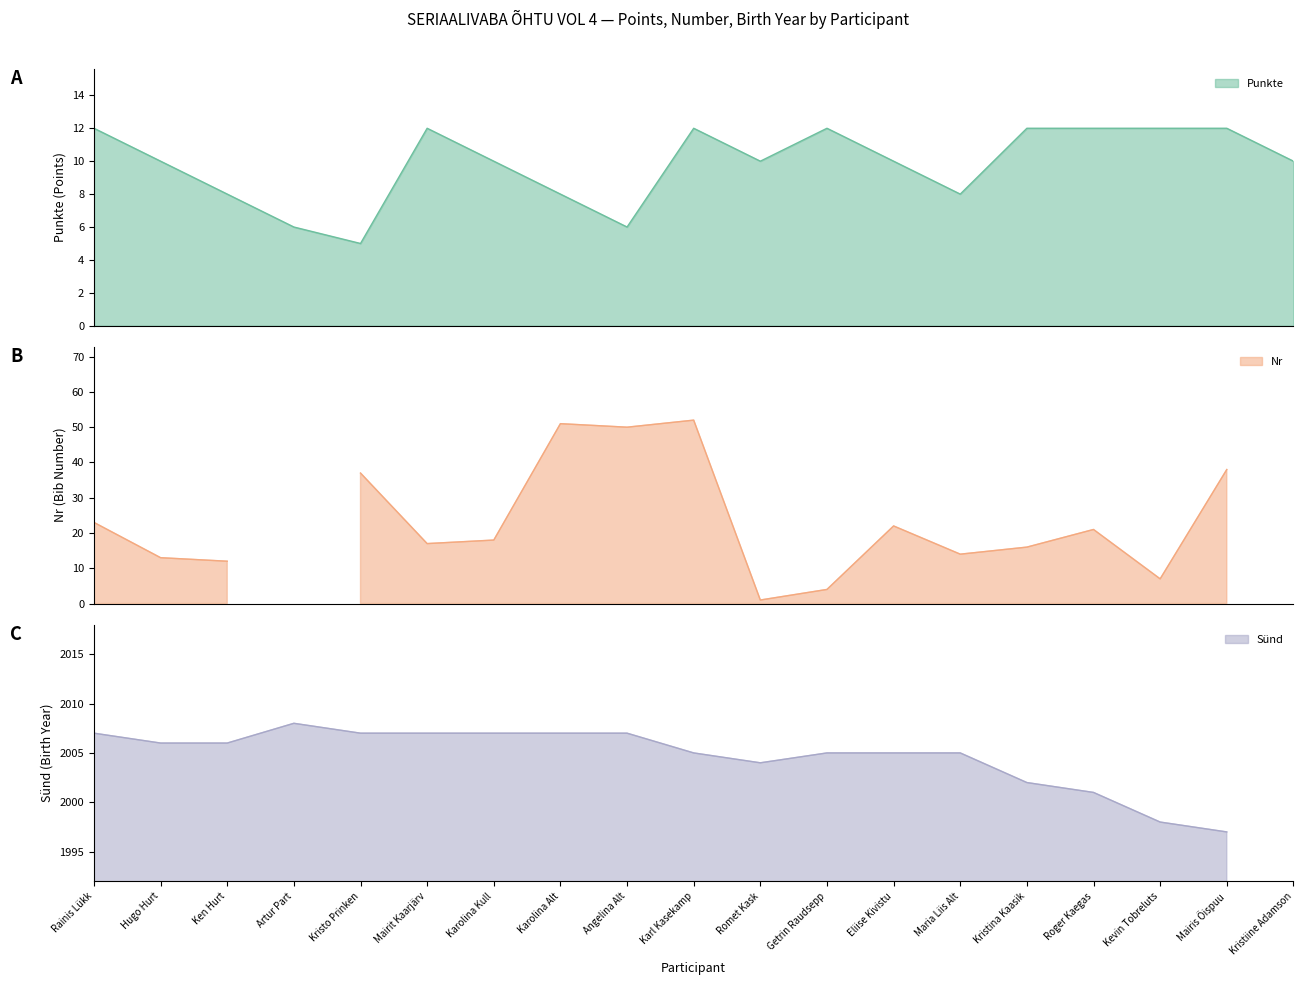

Between Karl Kasekamp and Maria Liis Alt, which series saw the biggest shift?

nr